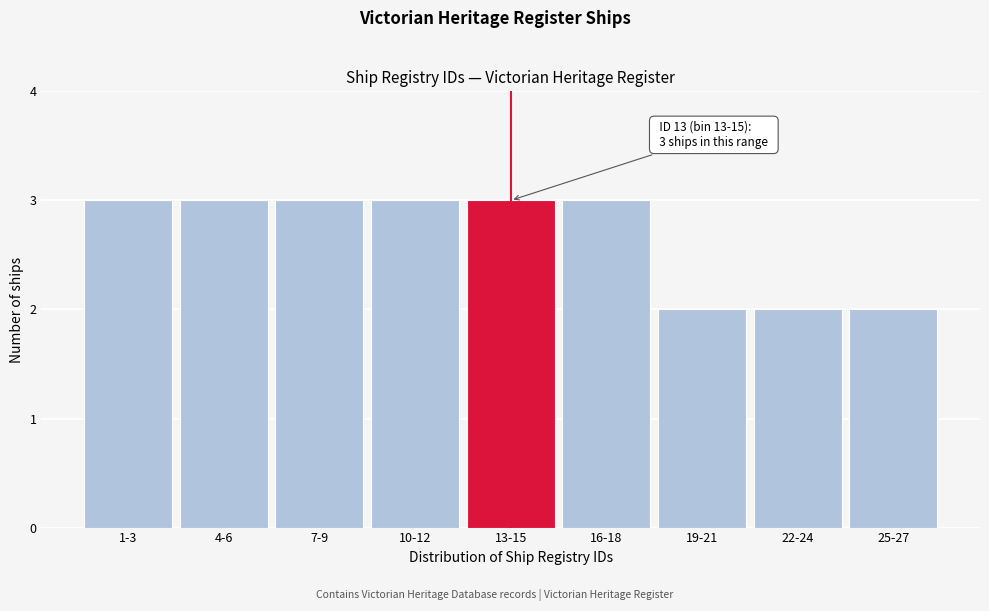

Reading right to left, what are all the values shown in this chart?

2	2	2	3	3	3	3	3	3